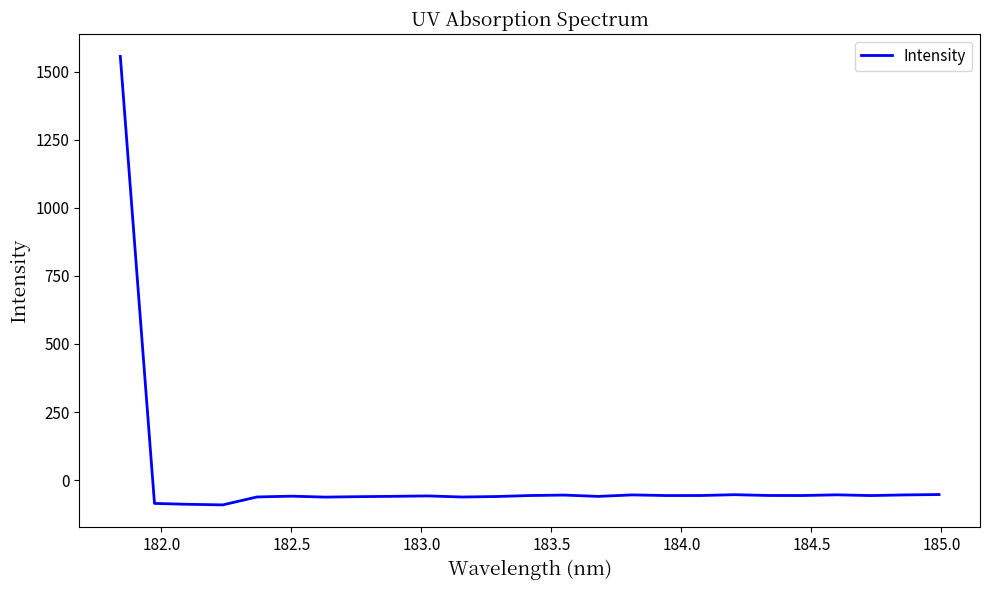

What is the maximum value shown in the chart?

1555.5